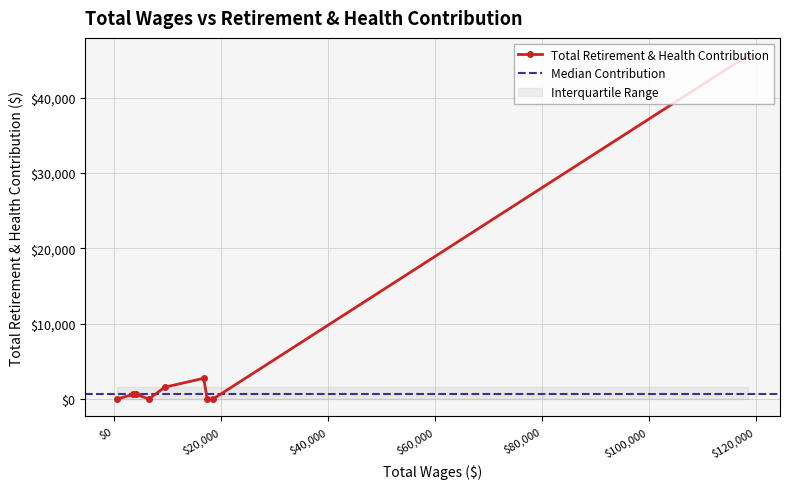

List the labels in order of value, largest first.

118652.0, 16766.0, 9508.0, 4200.0, 3624.0, 18549.0, 17463.0, 6531.0, 571.0